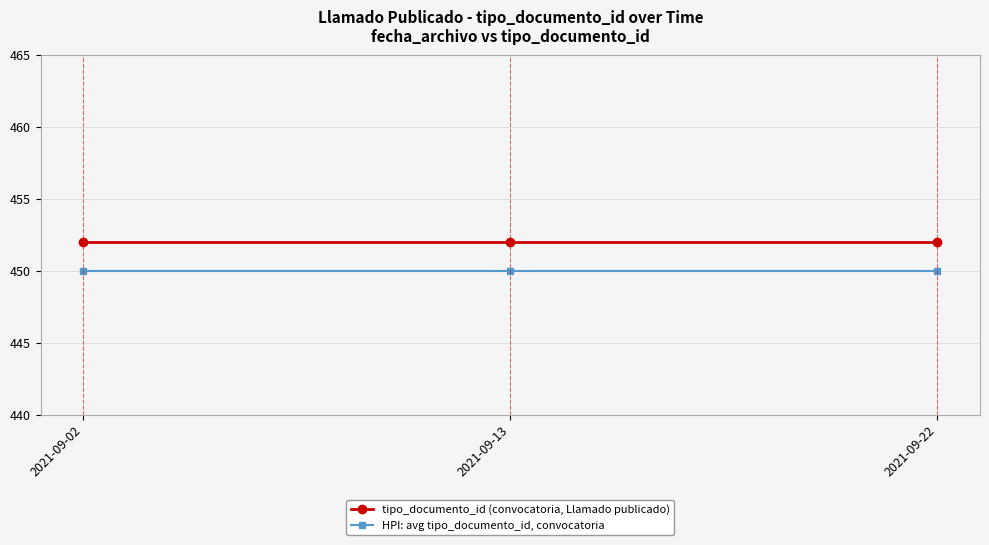

What is the average value of the HPI: avg tipo_documento_id, convocatoria series?

450